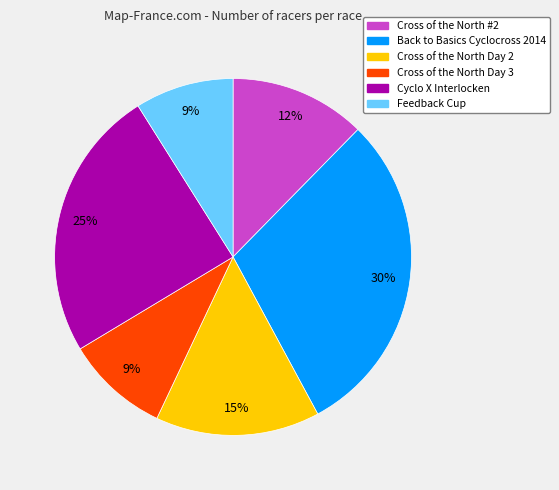

To the nearest percent, what is the average slice percentage?

17%